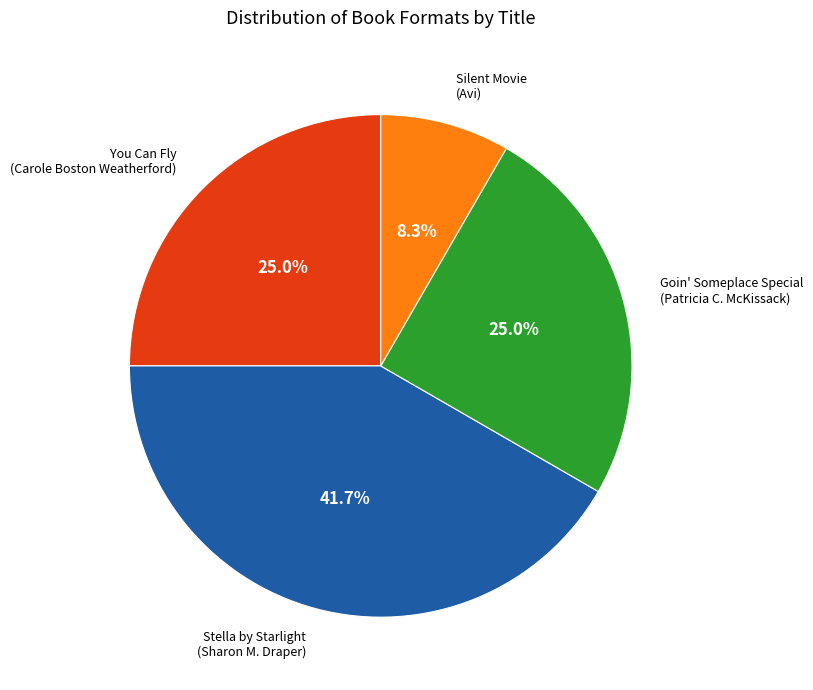

Does any single category account for the majority?

No